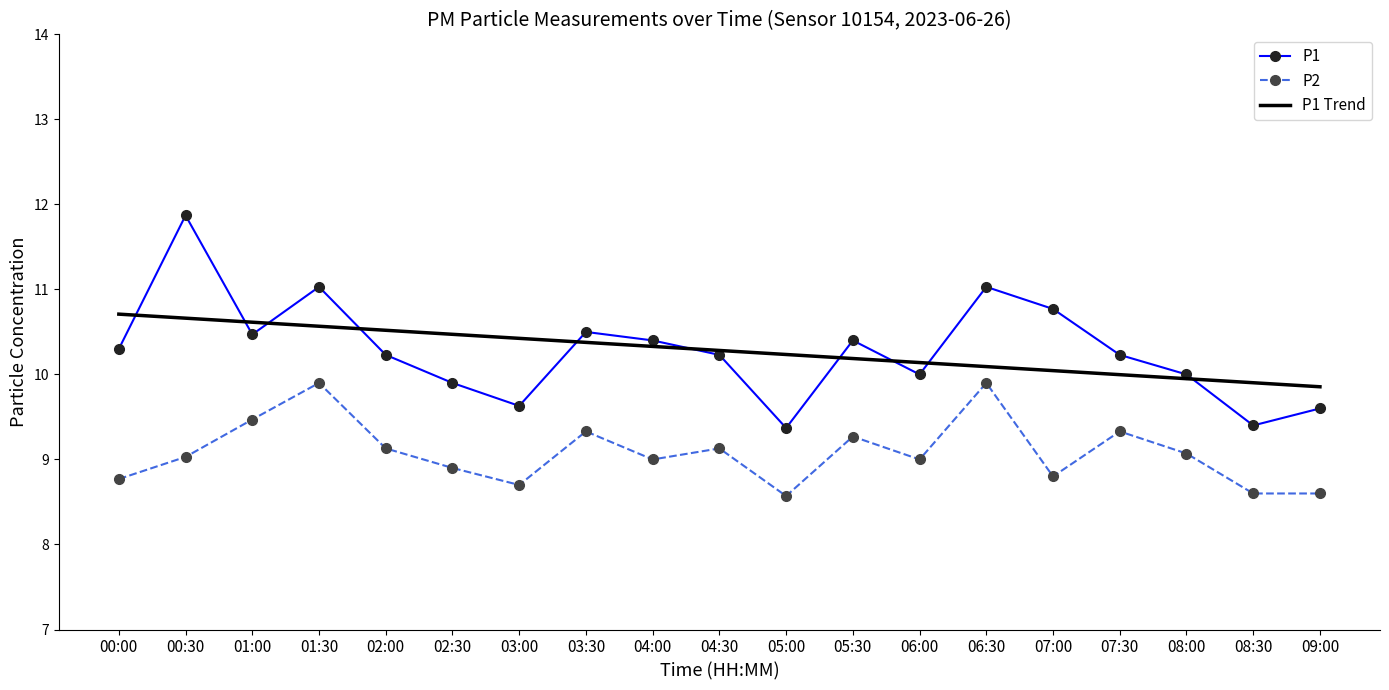

True or false: P2 and P1 cross at least once.

False